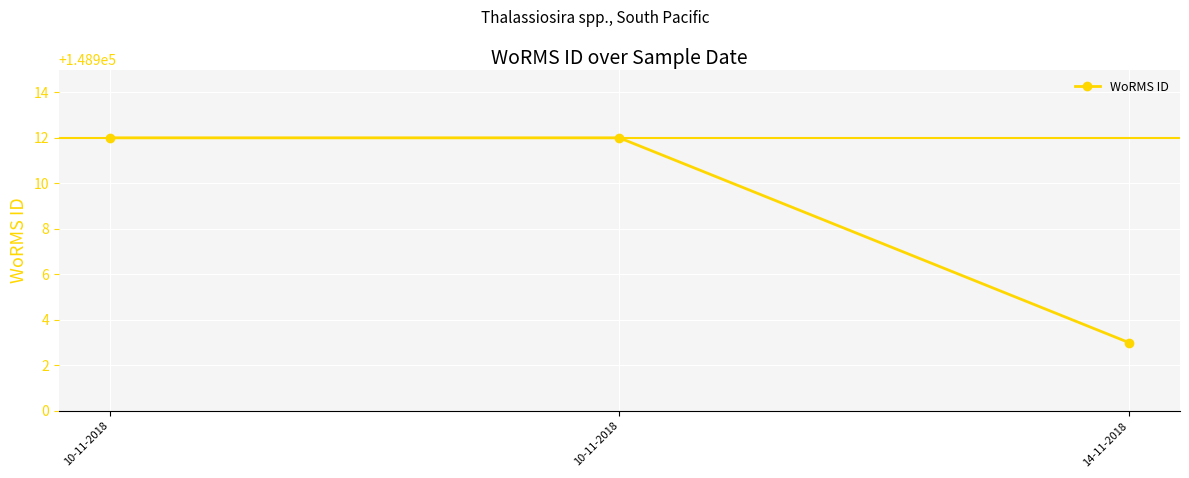

Rank the categories by value from lowest to highest.

14-11-2018, 10-11-2018, 10-11-2018